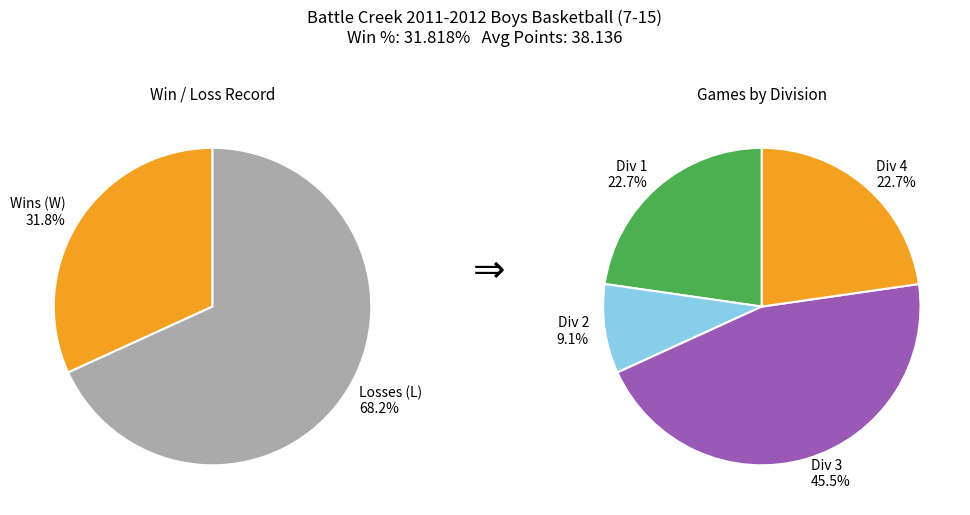

To the nearest percent, what portion does W represent?

32%